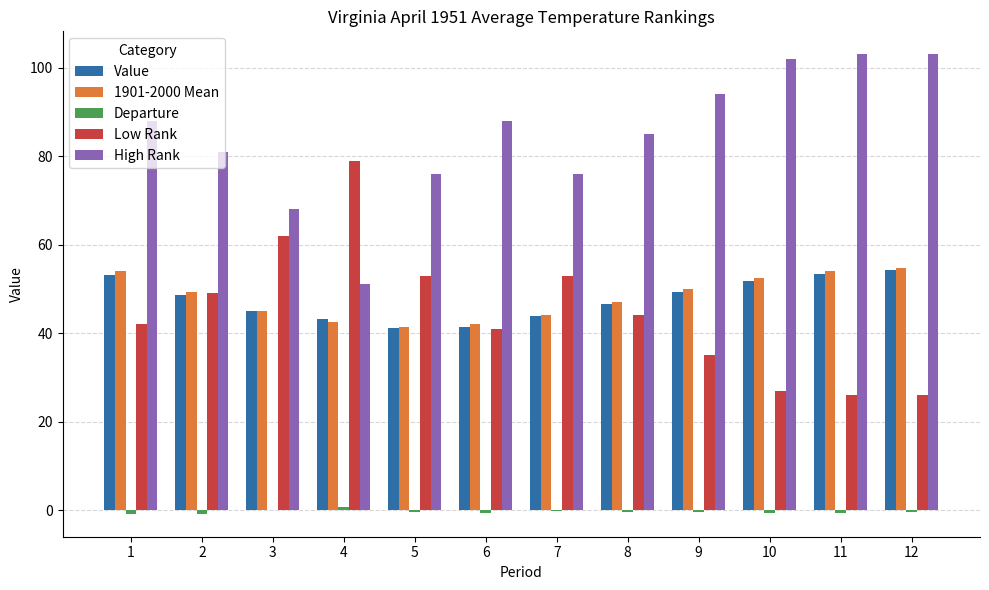

The value of Value at 10 is 24.7. True or false?

False